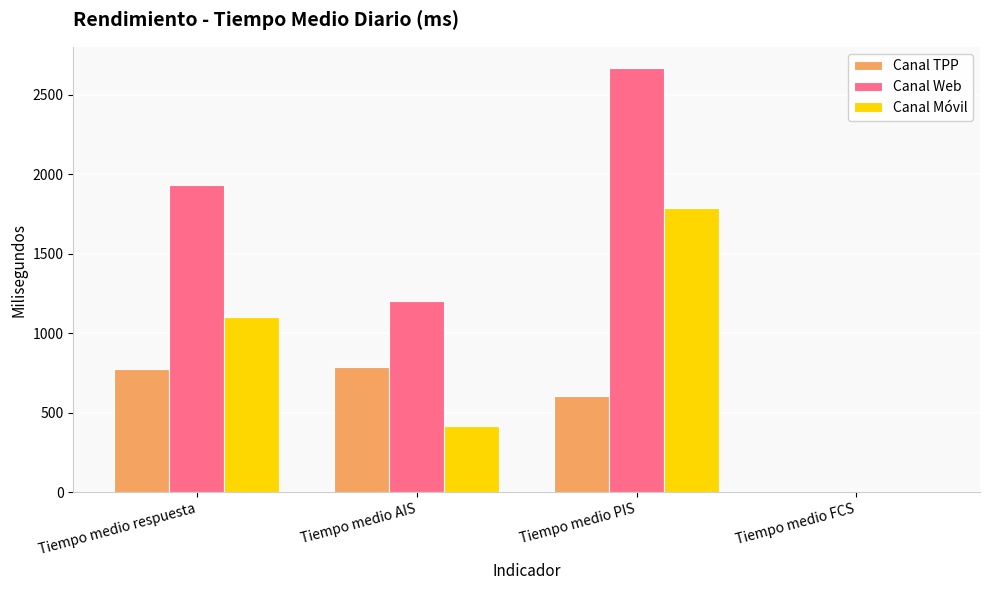

How many values in Canal TPP are above zero?

3